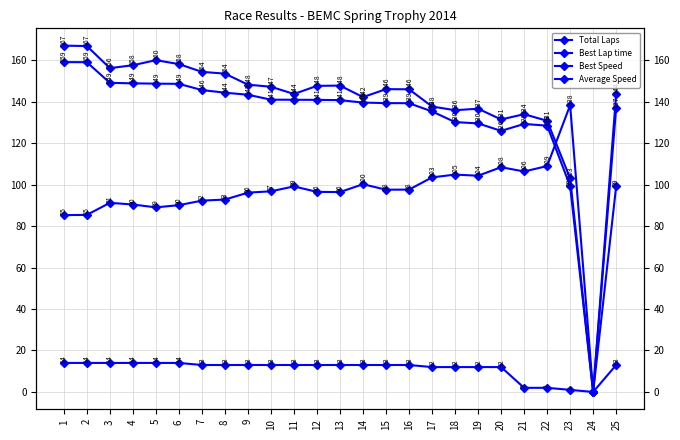

Reading left to right, what are all the values shown in this chart?

Total Laps: 1=14.0	2=14.0	3=14.0	4=14.0	5=14.0	6=14.0	7=13.0	8=13.0	9=13.0	10=13.0	11=13.0	12=13.0	13=13.0	14=13.0	15=13.0	16=13.0	17=12.0	18=12.0	19=12.0	20=12.0	21=2.0	22=2.0	23=1.0	24=0.0	25=13.0
Best Lap time: 1=85.3	2=85.4	3=91.2	4=90.4	5=89.0	6=90.1	7=92.3	8=92.8	9=96.1	10=96.8	11=99.1	12=96.5	13=96.4	14=100.2	15=97.5	16=97.6	17=103.5	18=104.8	19=104.3	20=108.4	21=106.3	22=108.9	23=138.3	24=0.0	25=99.2
Best Speed: 1=167.0	2=166.8	3=156.2	4=157.6	5=160.0	6=158.1	7=154.4	8=153.5	9=148.2	10=147.2	11=143.7	12=147.6	13=147.8	14=142.2	15=146.0	16=146.0	17=137.7	18=135.9	19=136.6	20=131.4	21=134.0	22=130.8	23=103.0	24=0.0	25=143.6
Average Speed: 1=159.1	2=159.0	3=149.1	4=148.8	5=148.7	6=148.6	7=145.6	8=144.3	9=143.3	10=141.0	11=140.9	12=140.9	13=140.7	14=139.6	15=139.3	16=139.3	17=135.3	18=130.1	19=129.5	20=125.9	21=129.3	22=128.4	23=99.3	24=0.0	25=137.2